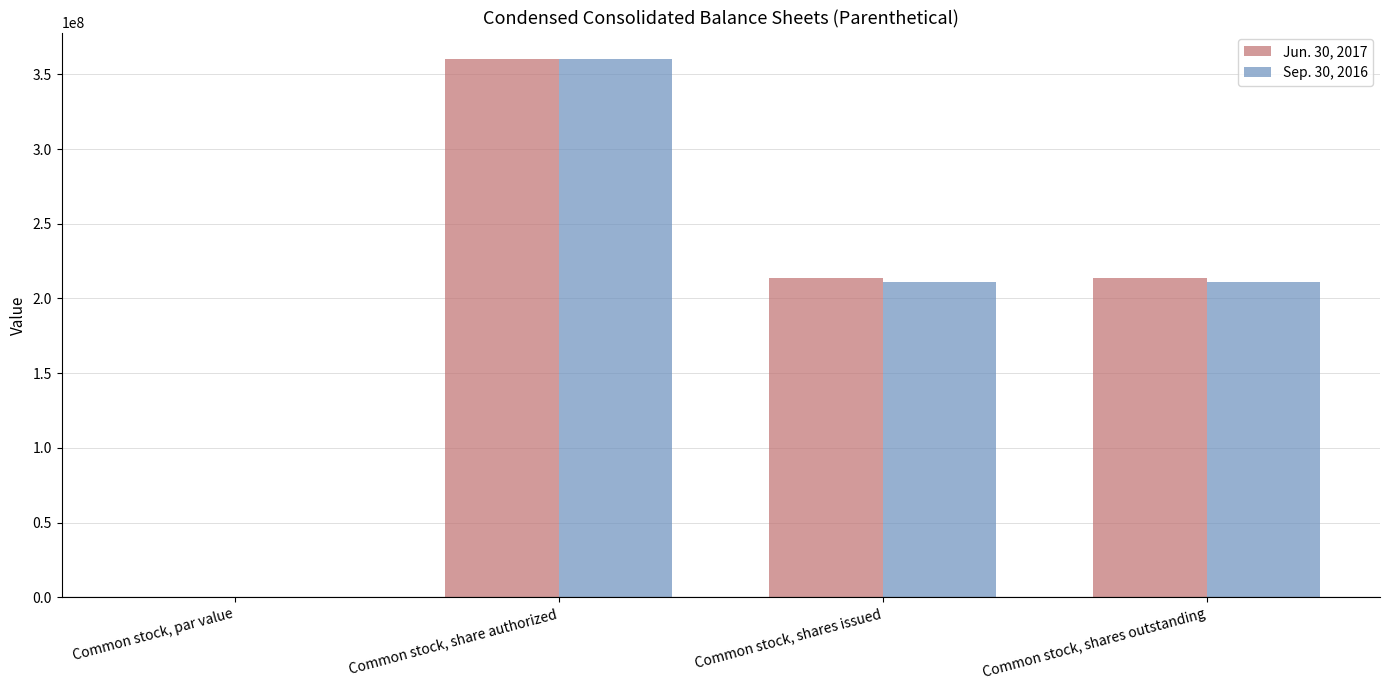

At which category is the sum across all series the highest?

Common stock, share authorized